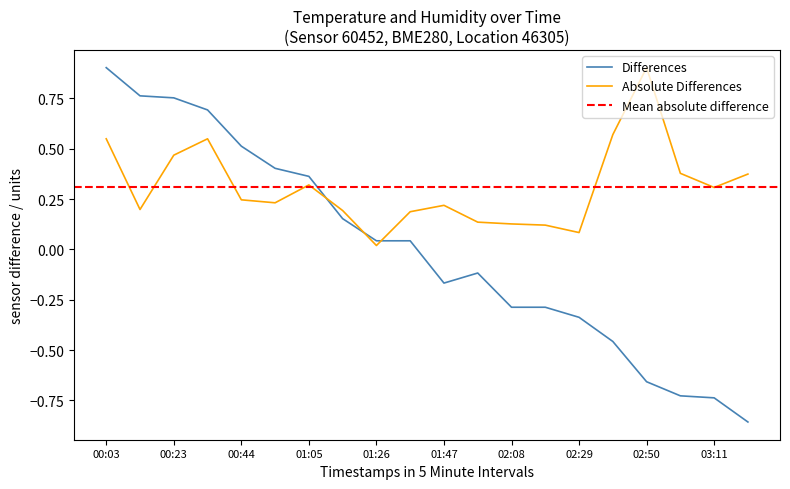

Reading left to right, extract all data points from this chart.

00:03=0.9	00:13=0.8	00:23=0.8	00:34=0.7	00:44=0.5	00:55=0.4	01:05=0.4	01:16=0.2	01:26=0.0	01:37=0.0	01:47=-0.2	01:58=-0.1	02:08=-0.3	02:19=-0.3	02:29=-0.3	02:39=-0.5	02:50=-0.7	03:00=-0.7	03:11=-0.7	03:21=-0.9